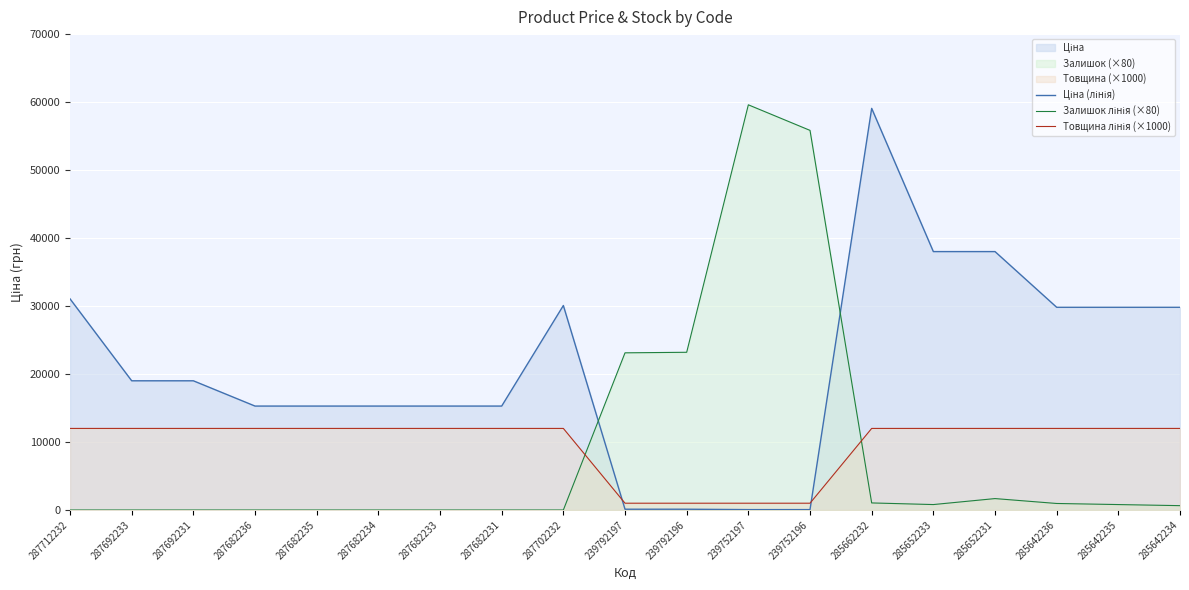

How many values in the Ціна (лінія) series are below 19005?

9